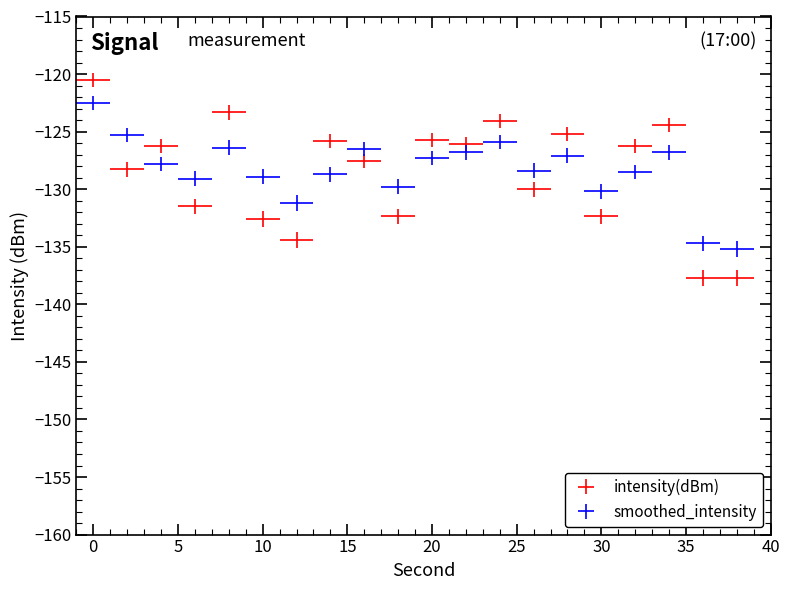

Between 10 and 26, which is larger?

26